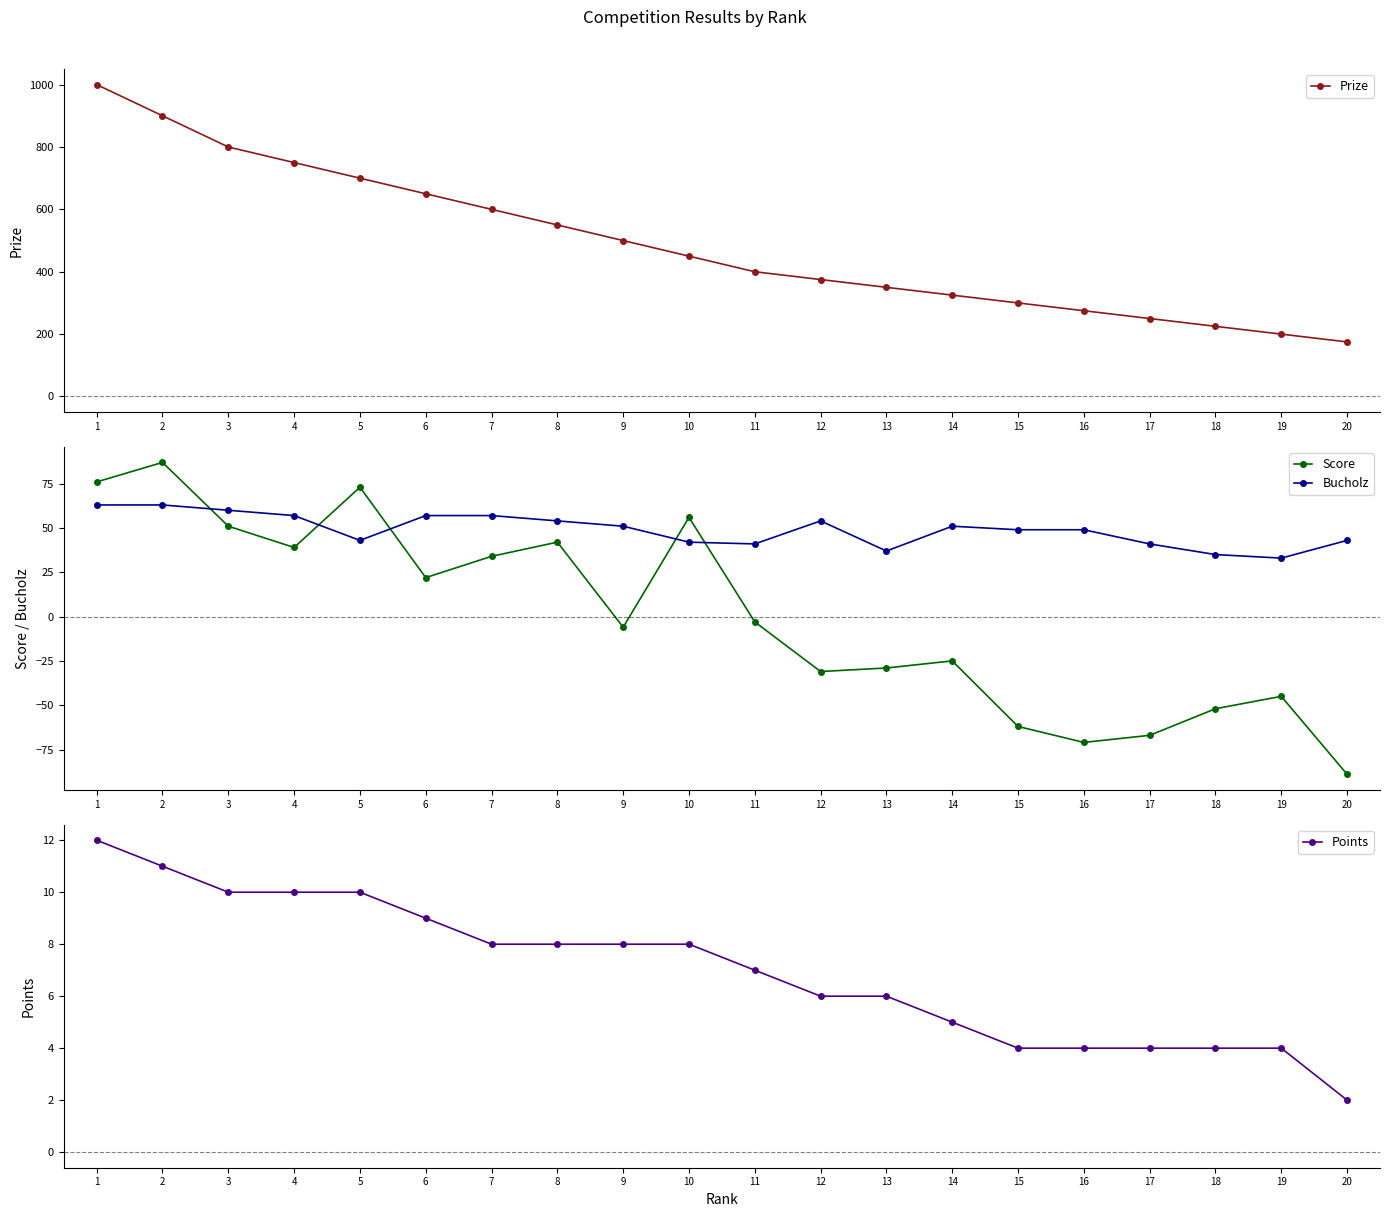

How many interior local valleys does the Bucholz series have?

4